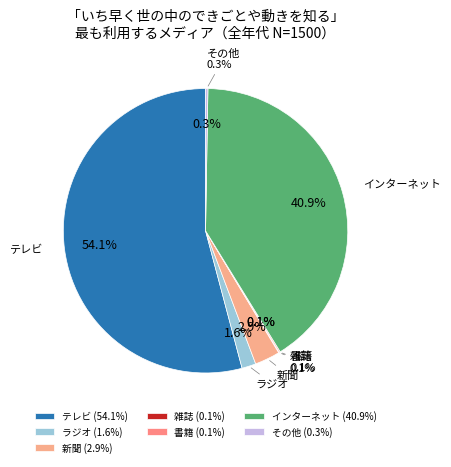

Is it true that ラジオ is 15% of the pie?

False